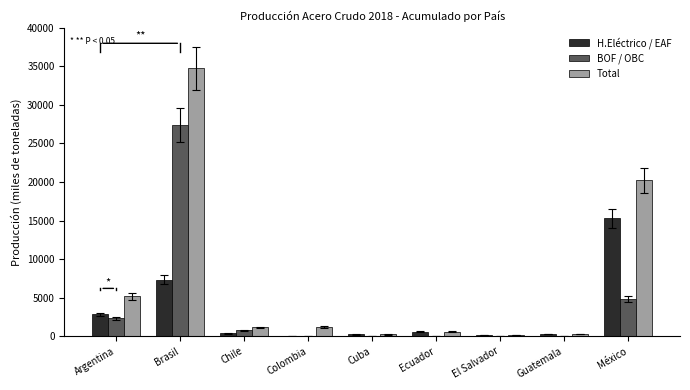

Where does the H.Eléctrico / EAF series first go above 356?

Argentina